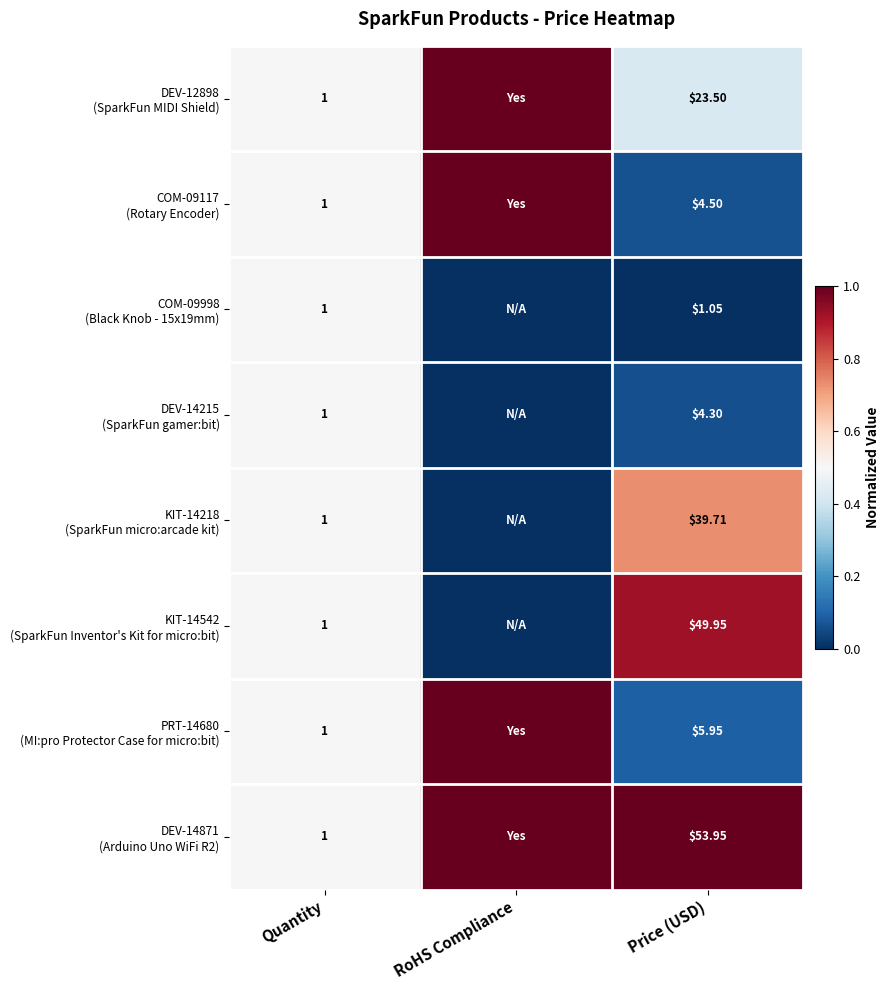

Where is PRT-14680 (MI:pro Protector Case for micro:bit) nearest to the value 0?

Price (USD)